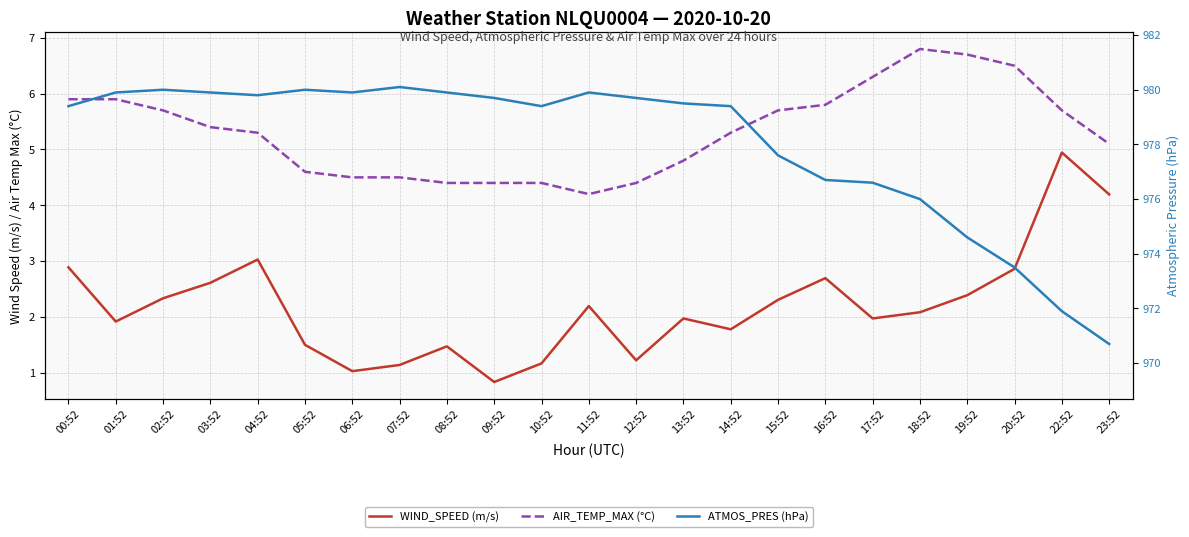

What is the sum of the WIND_SPEED values at 20:52 and 16:52?

5.6